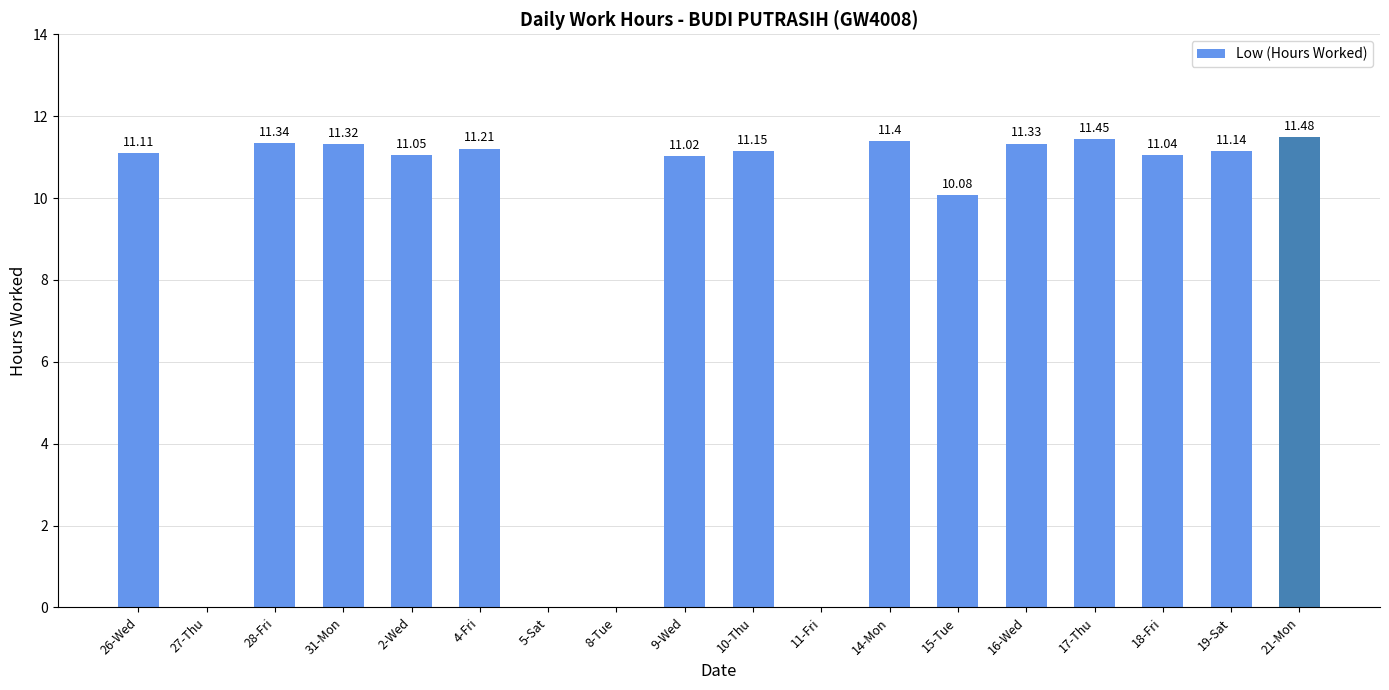

What is the sum of the values at 16-Wed and 28-Fri?

22.7